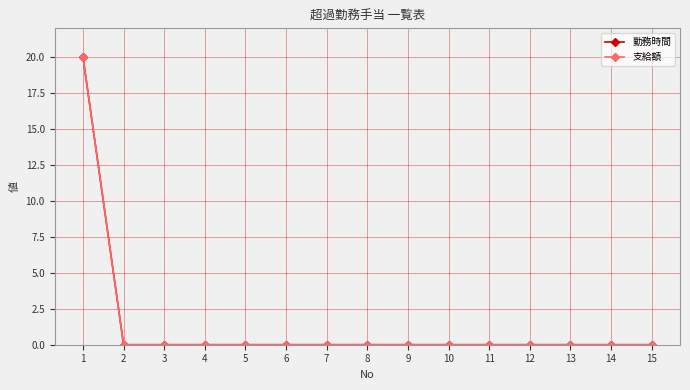

Which series has the largest total across all categories?

勤務時間